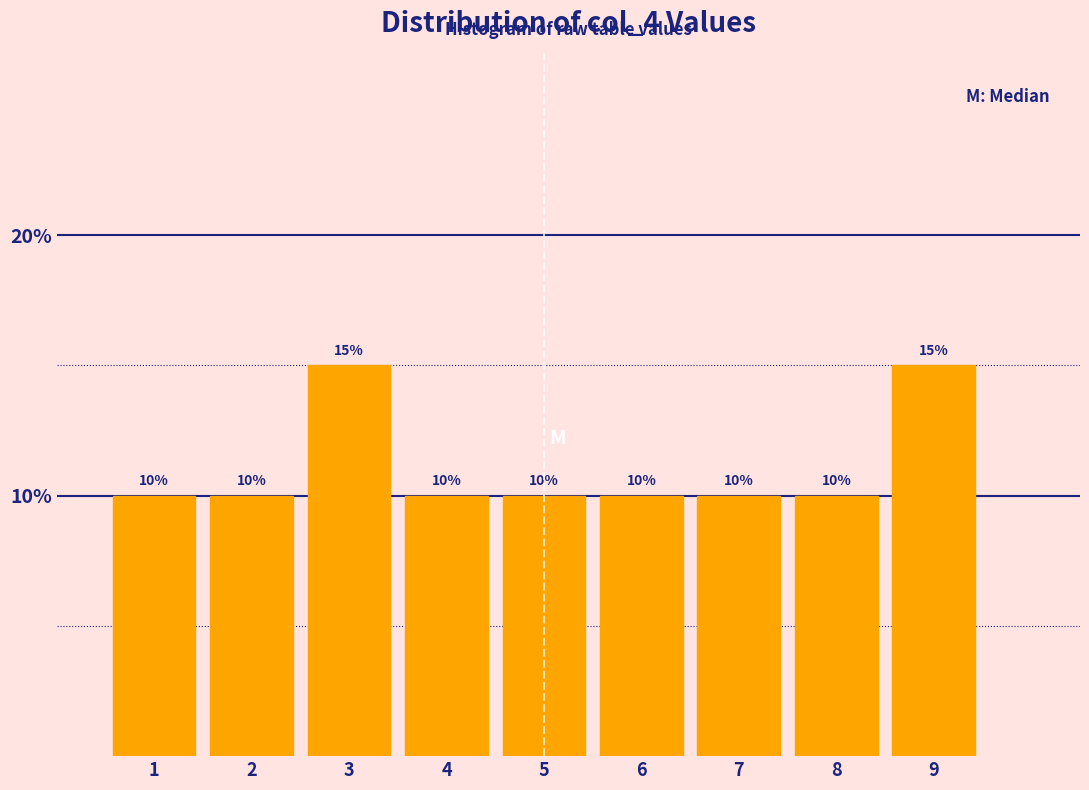

Reading left to right, list every bar in this chart as the range it spans on the x-axis followed by its height.

0.5 to 1.5: 10
1.5 to 2.5: 10
2.5 to 3.5: 15
3.5 to 4.5: 10
4.5 to 5.5: 10
5.5 to 6.5: 10
6.5 to 7.5: 10
7.5 to 8.5: 10
8.5 to 9.5: 15